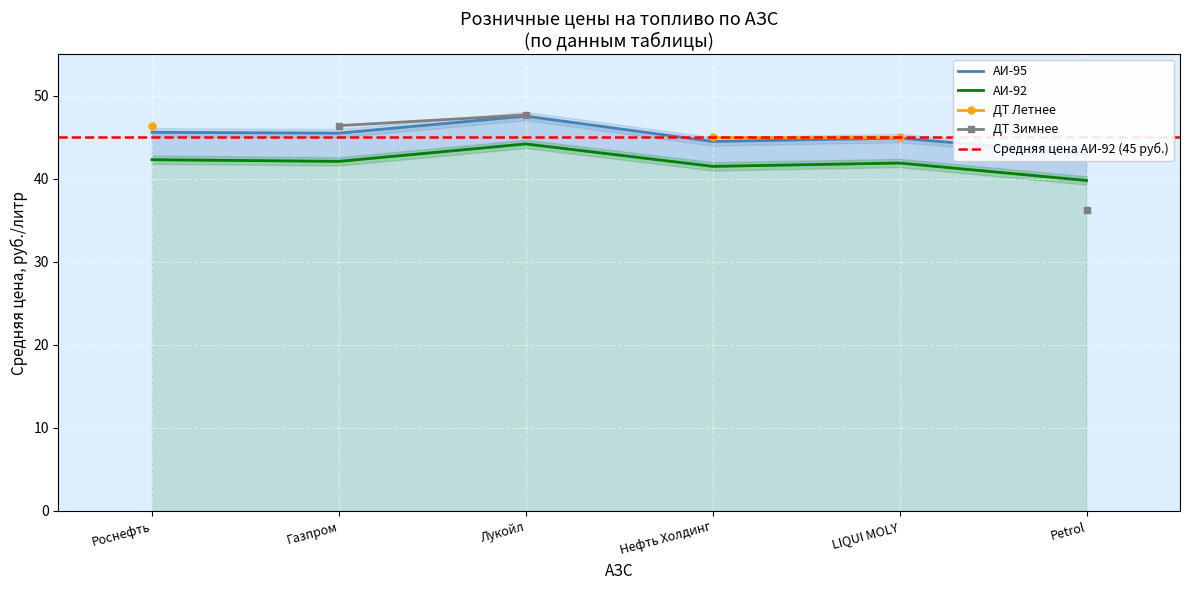

At which label does АИ-92 first exceed 42?

Роснефть